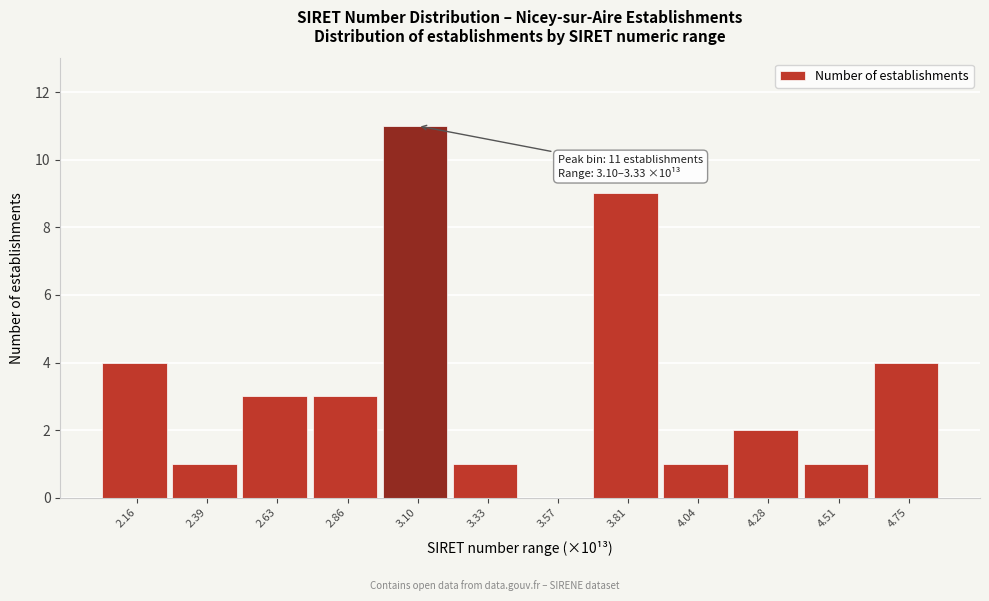

Reading left to right, extract all data points from this chart.

2.16=4	2.39=1	2.63=3	2.86=3	3.10=11	3.33=1	3.57=0	3.81=9	4.04=1	4.28=2	4.51=1	4.75=4